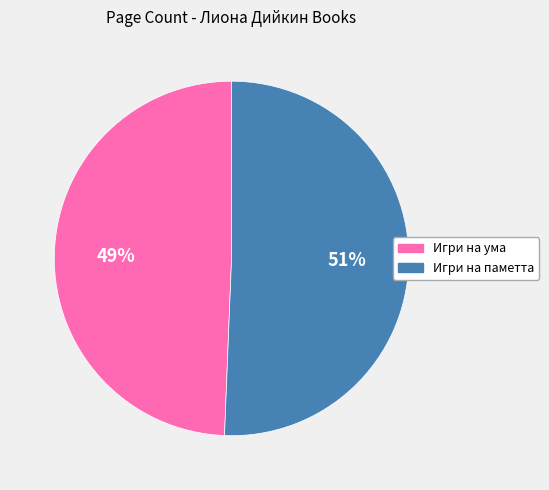

How many slices are in this pie chart?

2